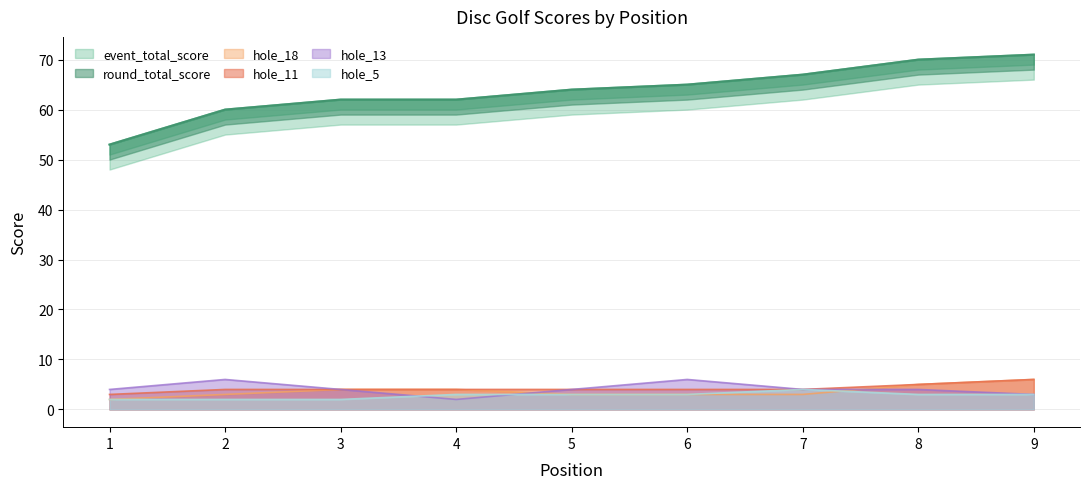

Which category has the highest value across all series?

9